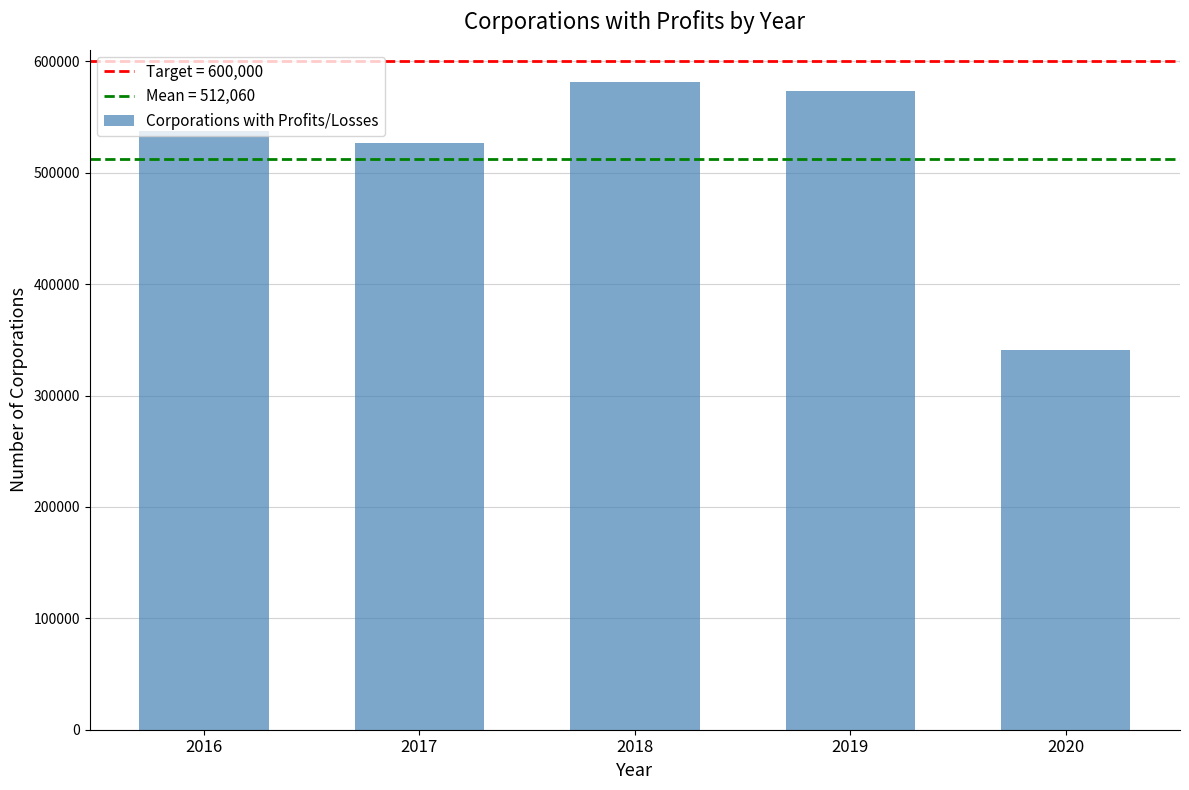

How many values are below 537848?

2